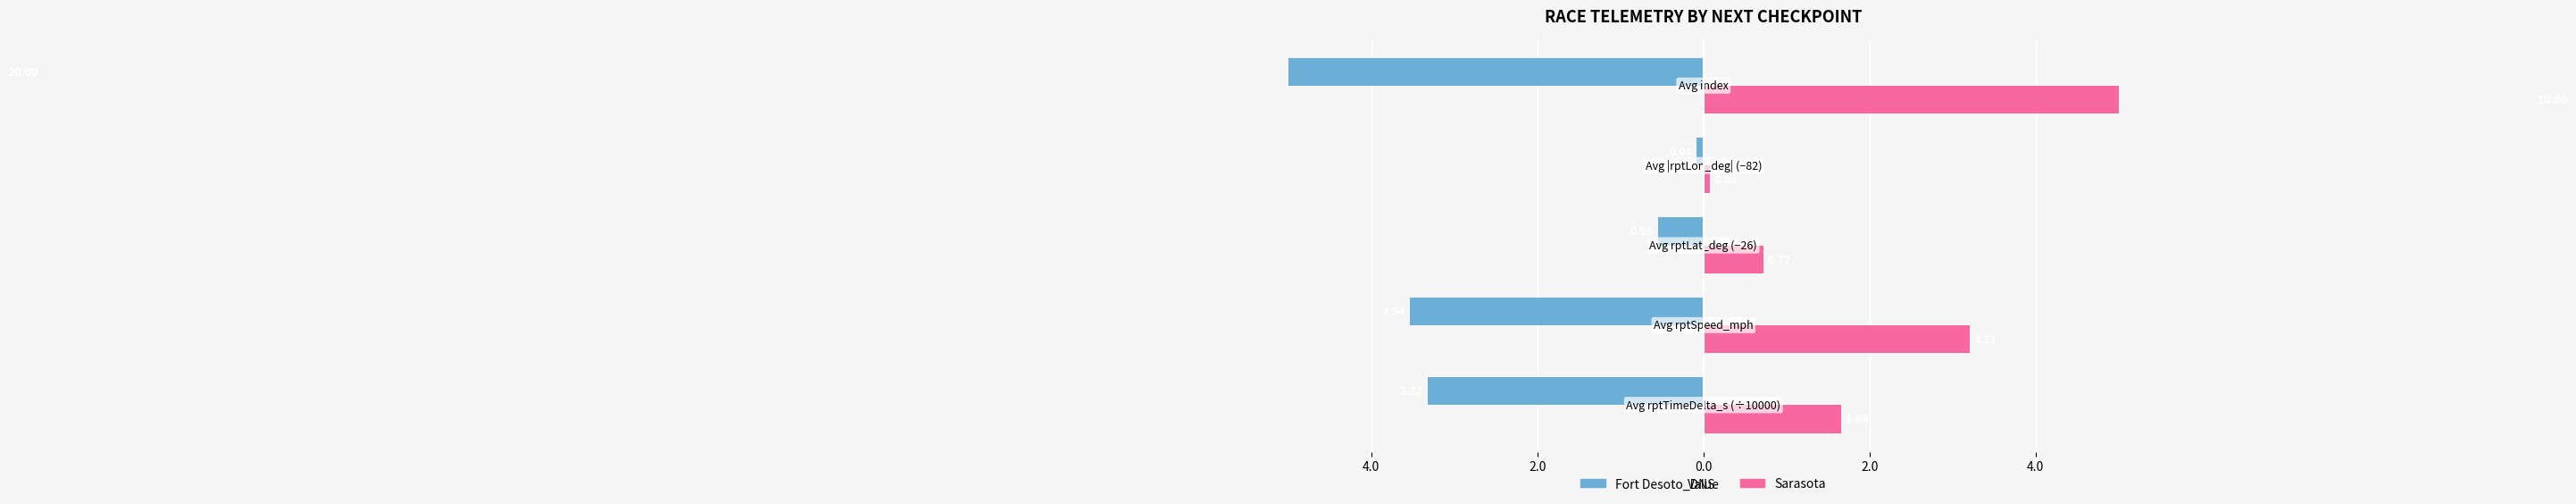

How many bars are there in total?

10